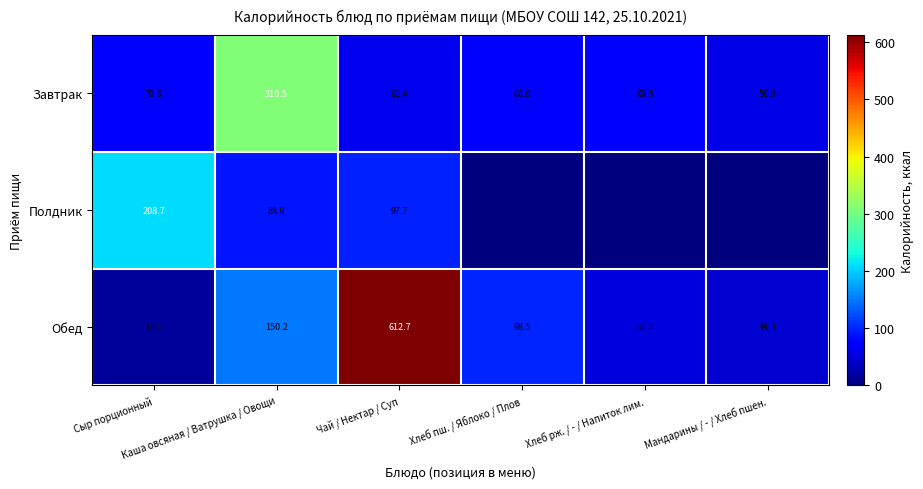

What is the highest value of the Обед series?

612.7